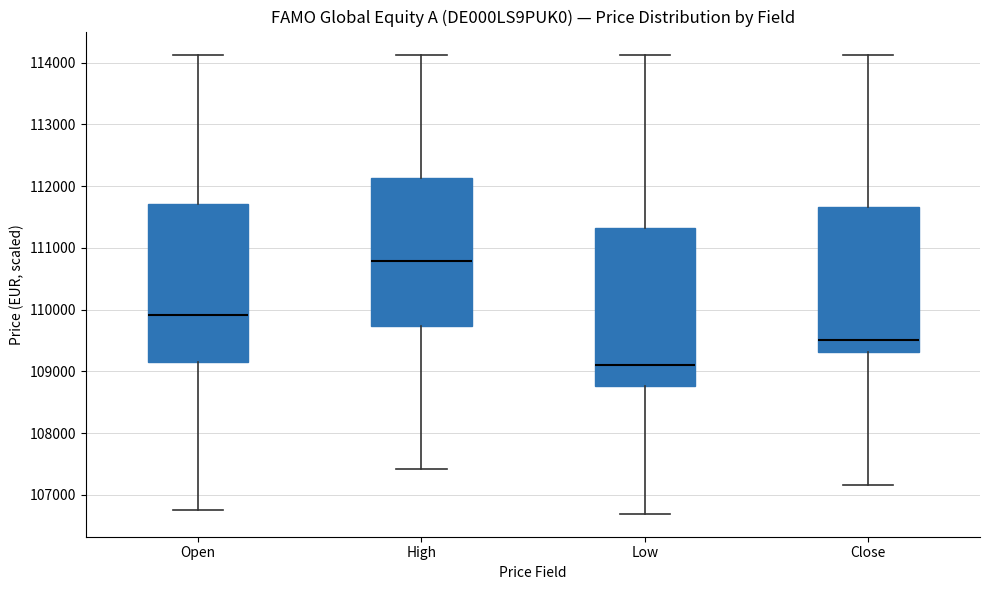

Which box has the lowest median line?

Low